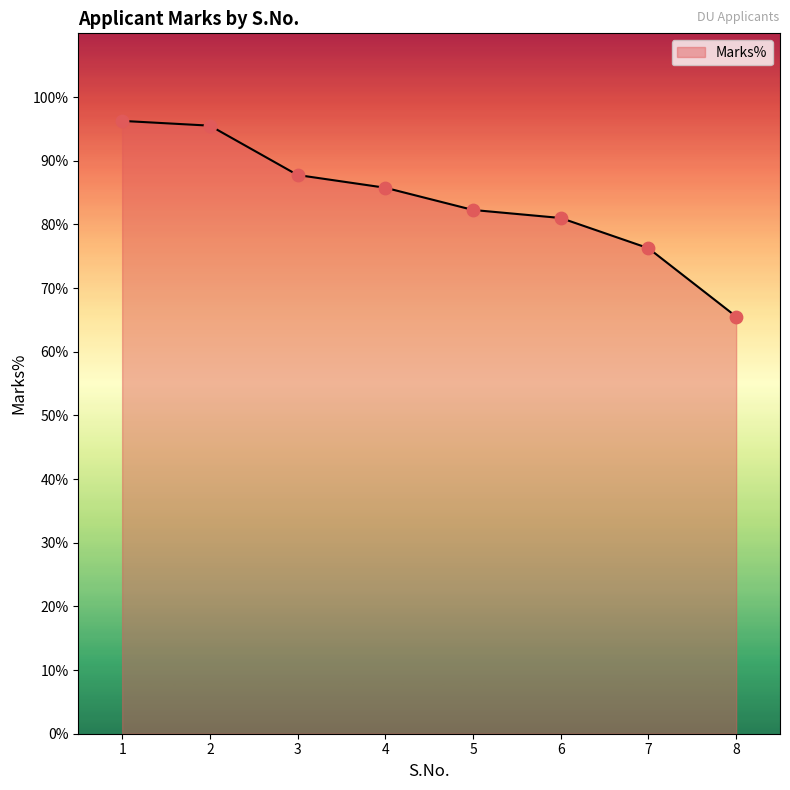

Which has a higher value, 3 or 8?

3